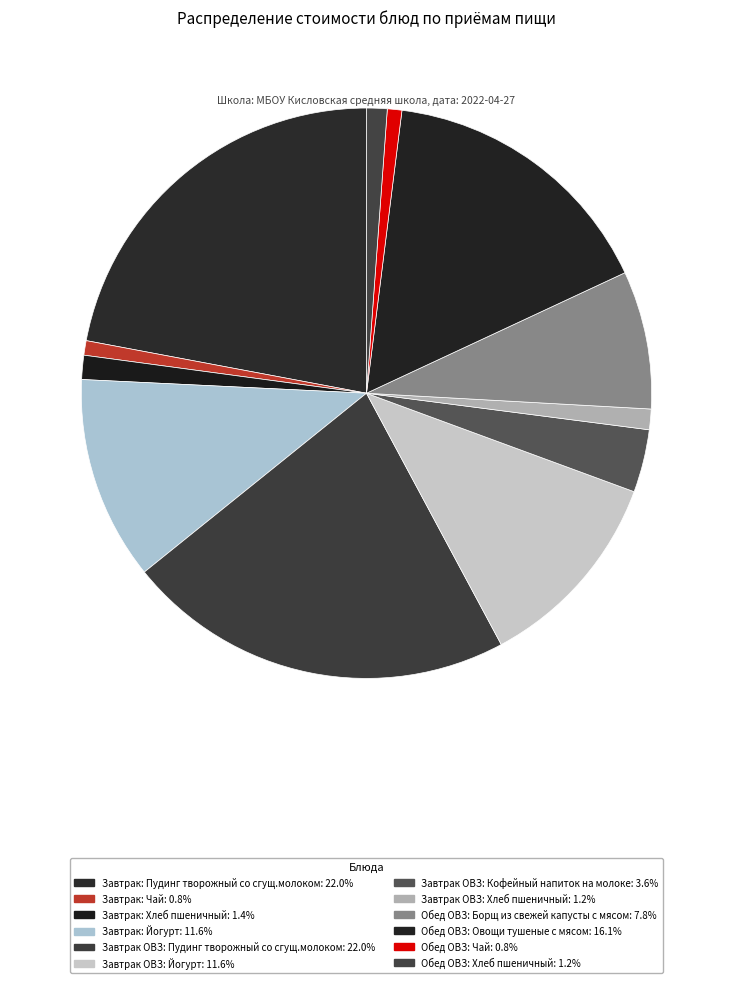

Count the number of slices in the pie.

12